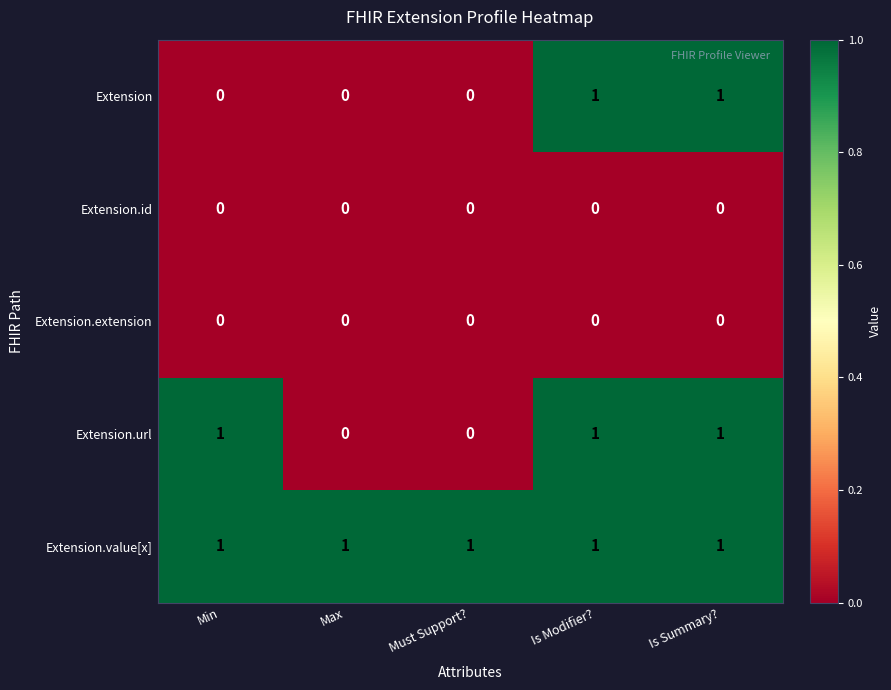

Between Min and Max, which series saw the biggest shift?

Extension.url